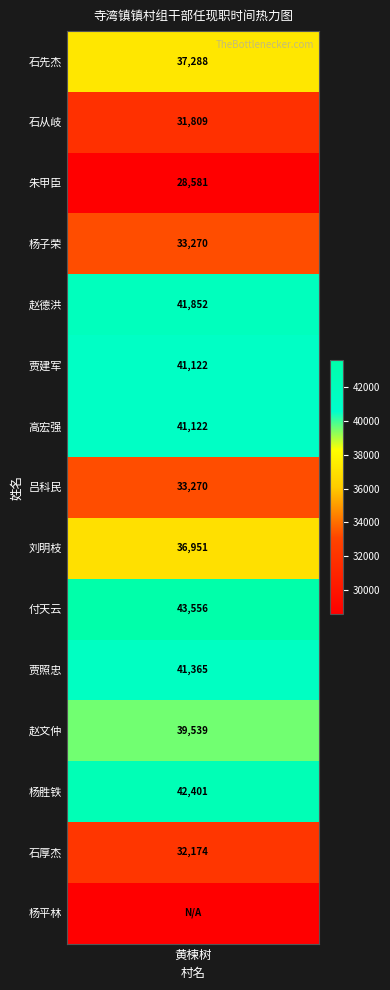

Rank the categories by value from lowest to highest.

杨平林, 朱甲臣, 石从岐, 石厚杰, 杨子荣, 吕科民, 刘明枝, 石先杰, 赵文仲, 贾建军, 高宏强, 贾照忠, 赵德洪, 杨胜铁, 付天云